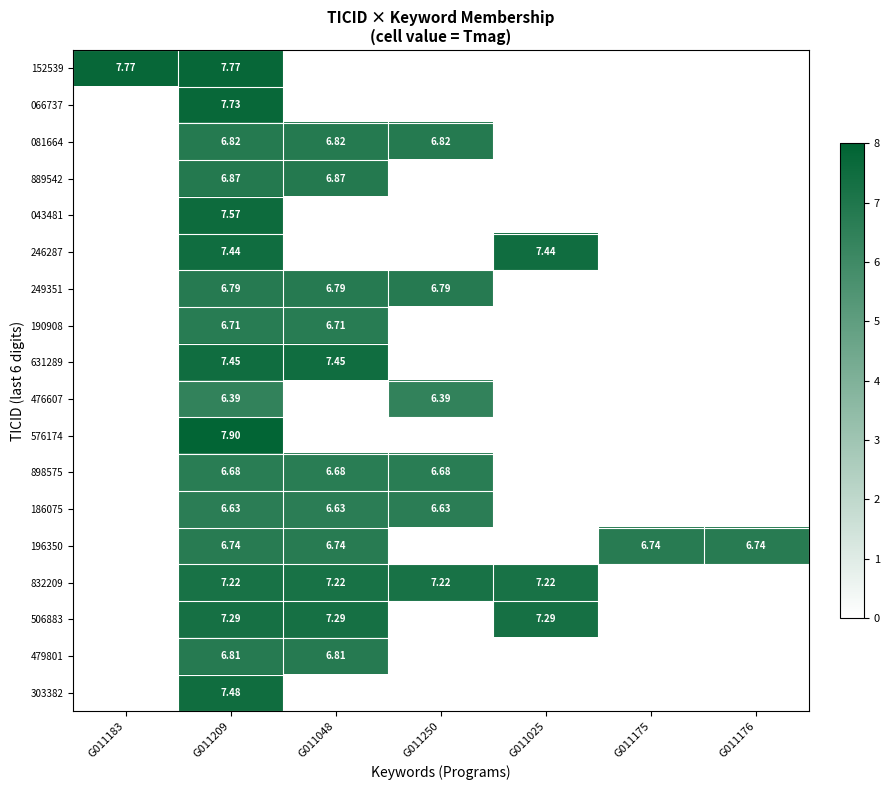

Between G011183 and G011250, which is larger?

G011183